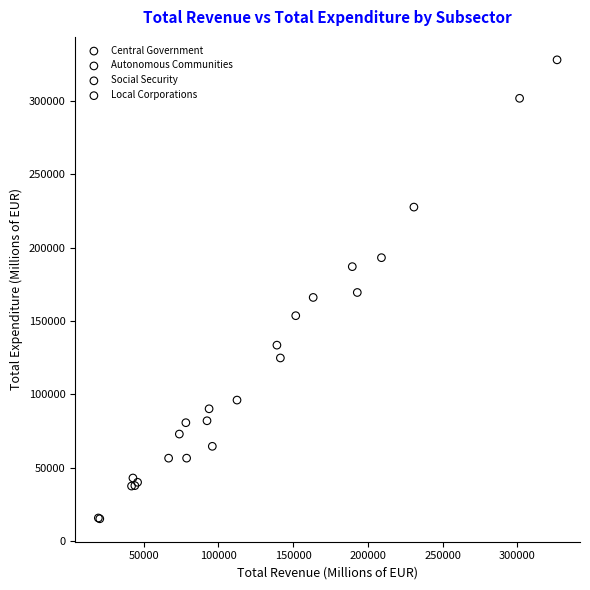

Which series reaches the maximum Y coordinate?

Autonomous Communities